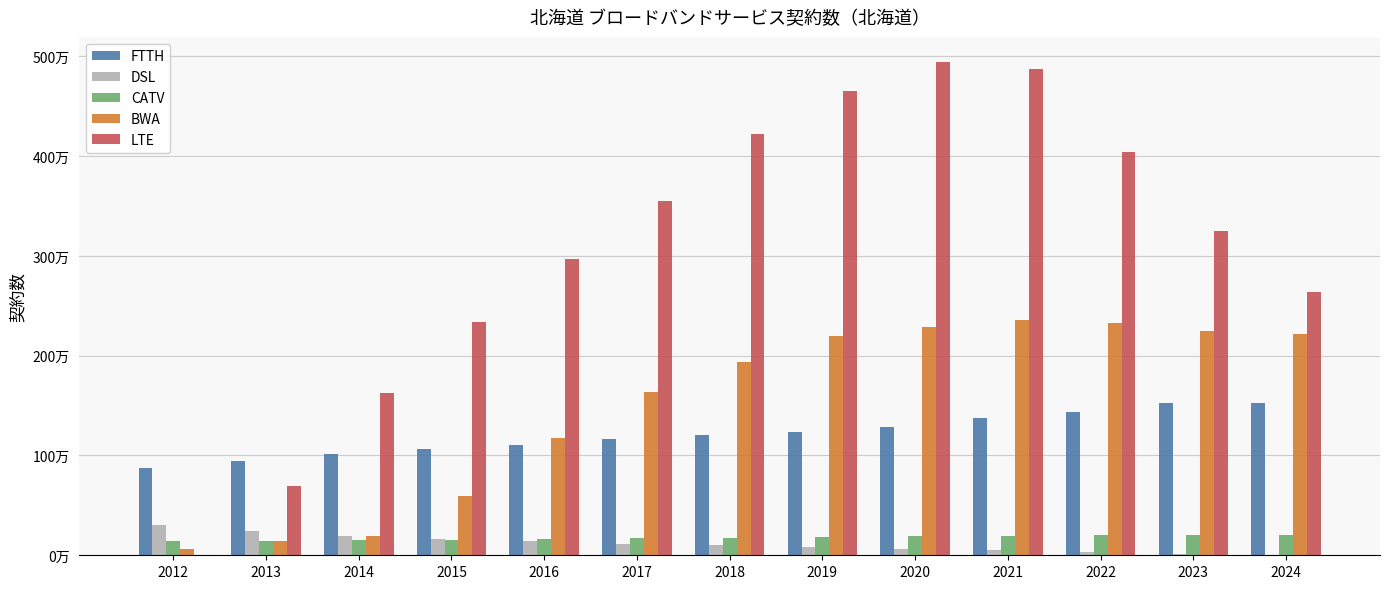

Is the value of LTE at 2021 greater than the value of DSL at 2018?

Yes